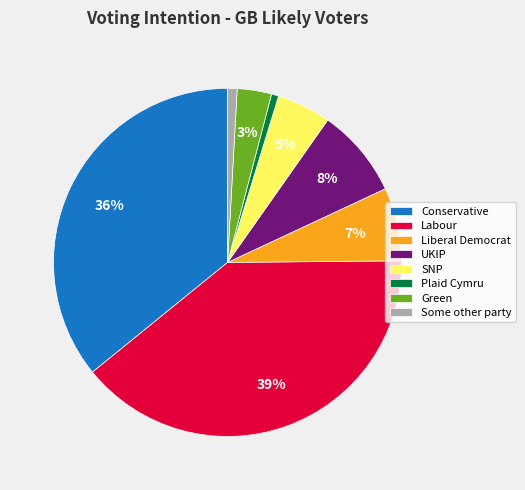

True or false: Green accounts for 13% of the total.

False